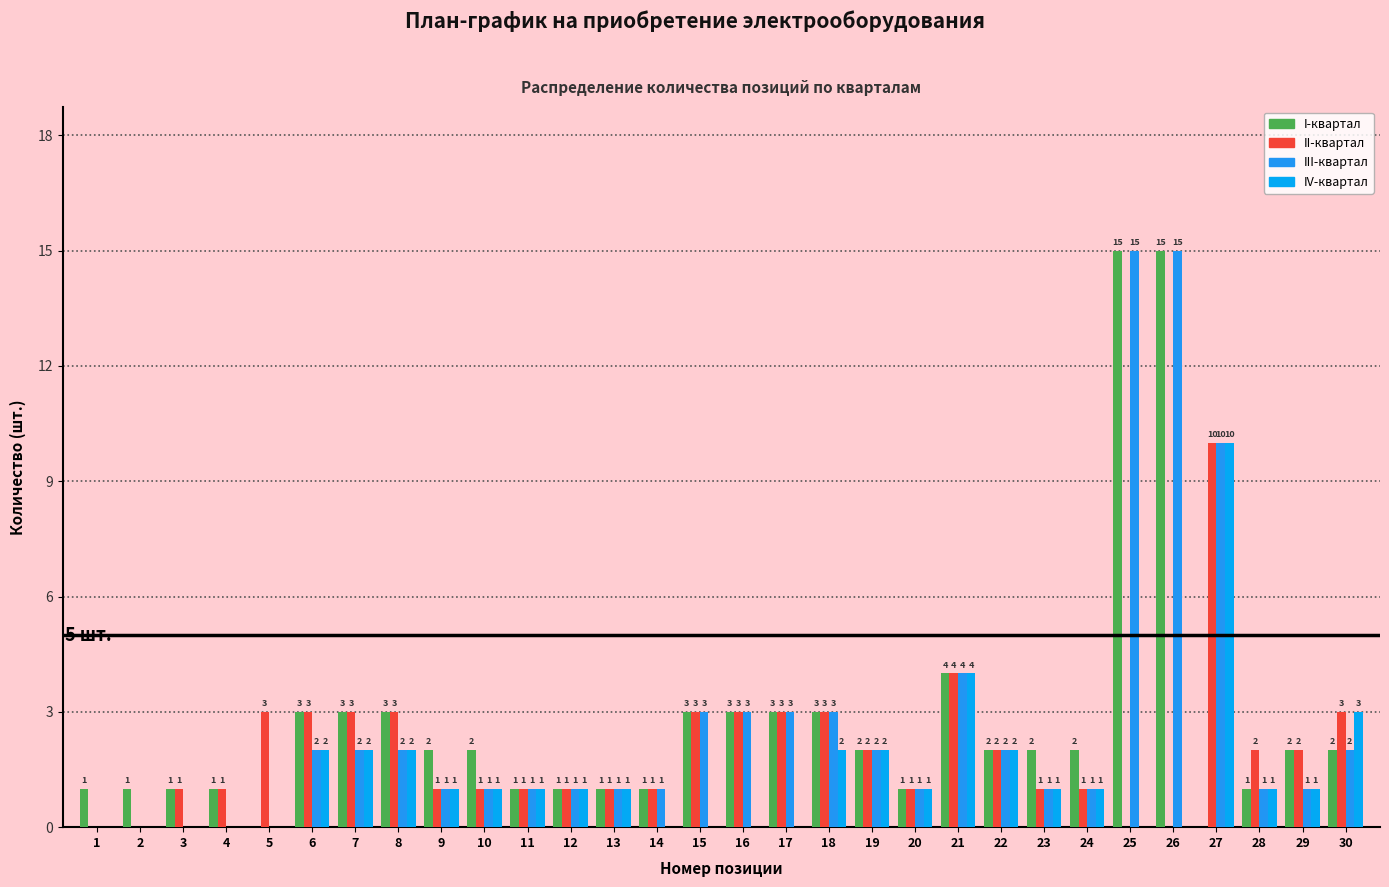

Are the bars grouped side by side (vs. stacked)?

Yes